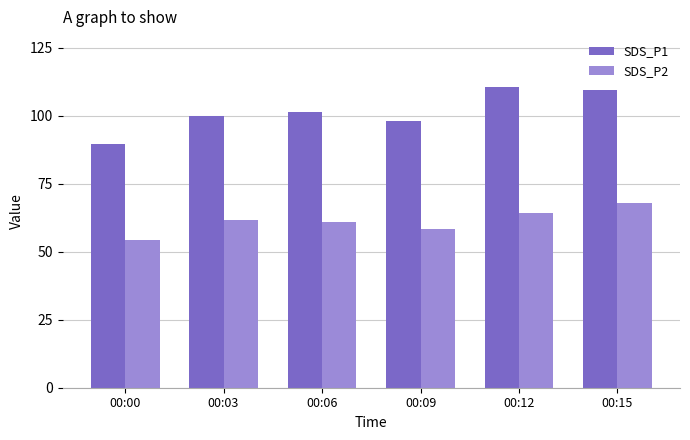

Which series changed the most between 00:06 and 00:12?

SDS_P1